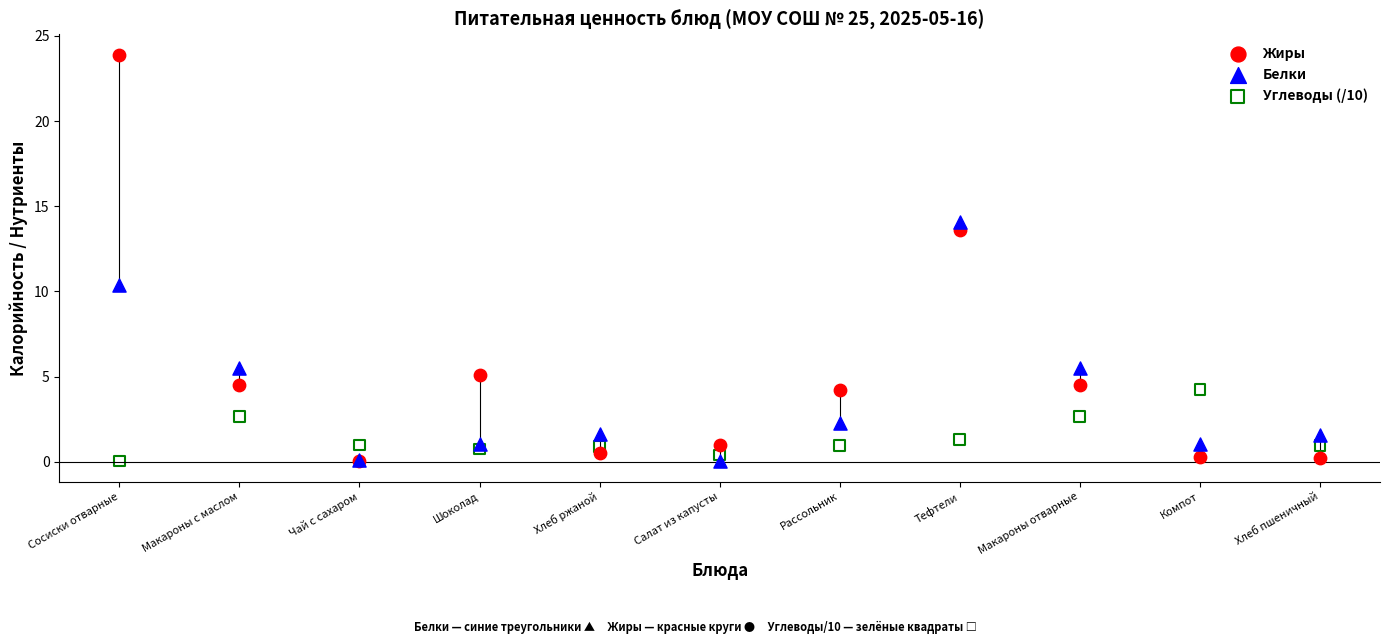

Which series reaches the maximum Y coordinate?

Жиры